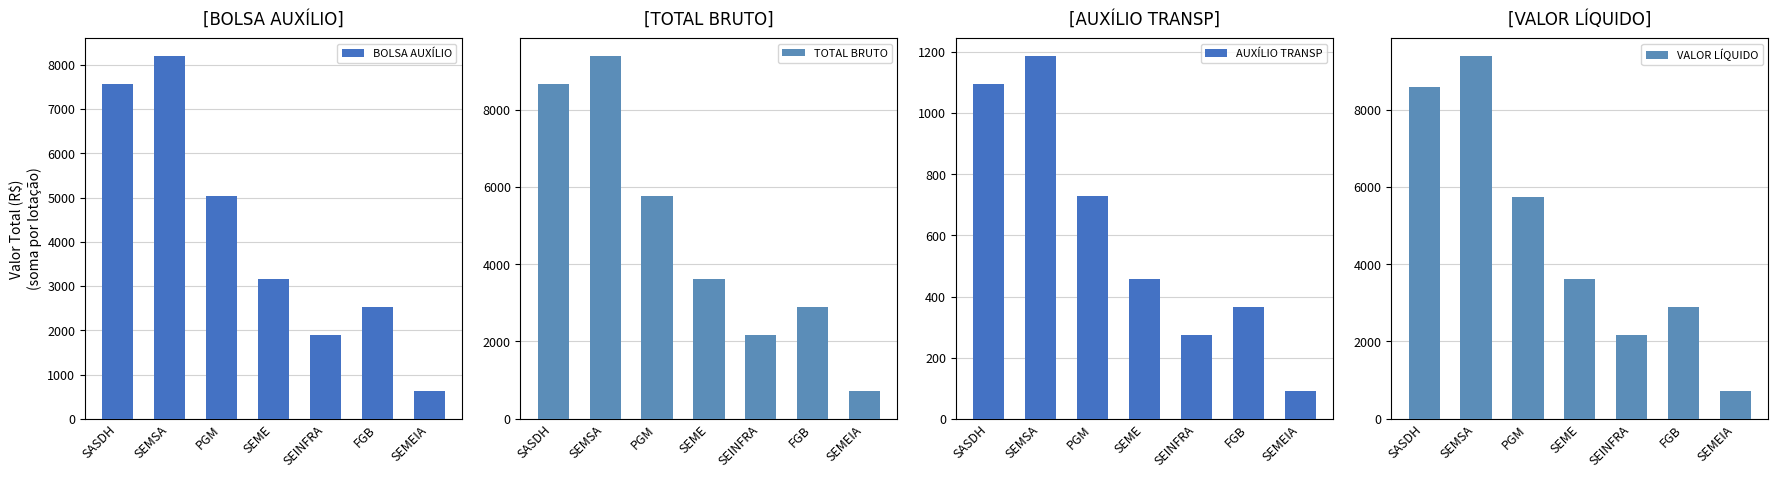

Which series changed the most between SASDH and SEMSA?

VALOR LÍQUIDO